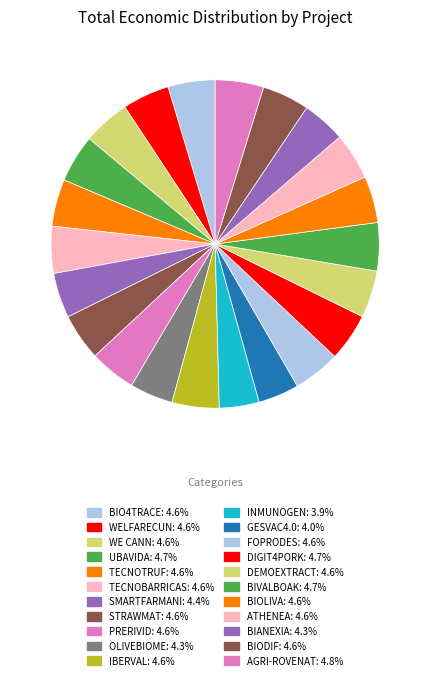

Count the number of slices in the pie.

22